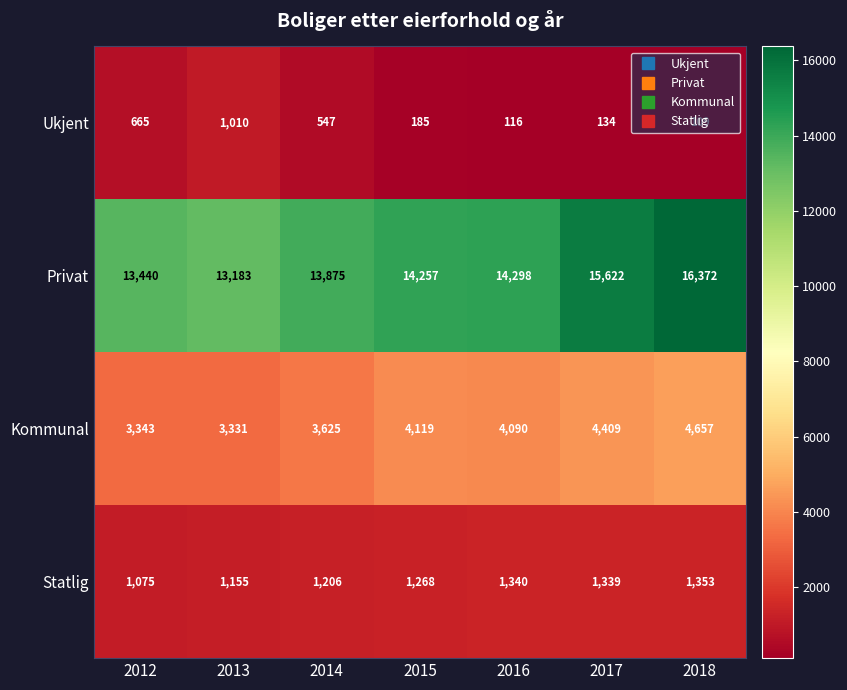

At which category is the sum across all series the highest?

2018